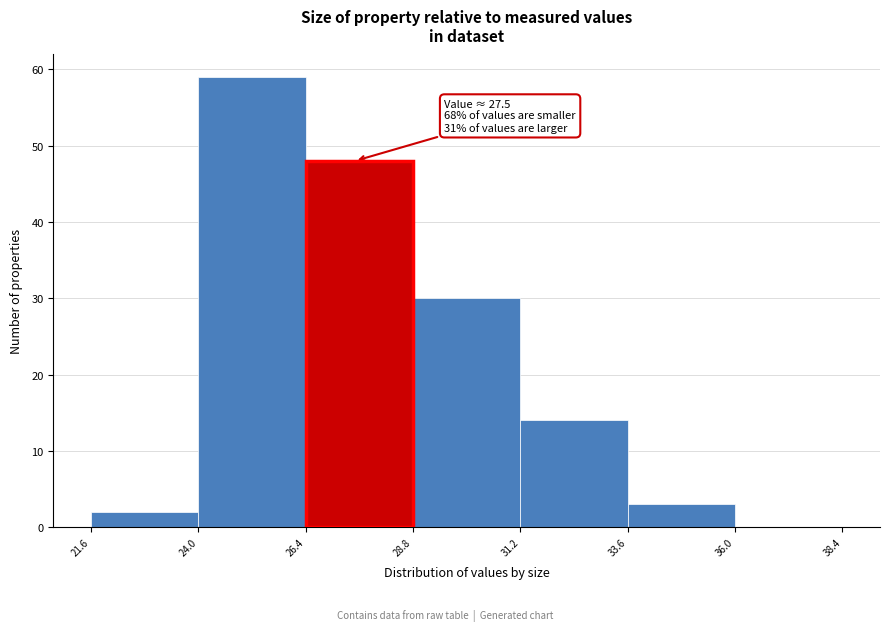

Which range on the x-axis has the tallest bar?

24.0 to 26.4